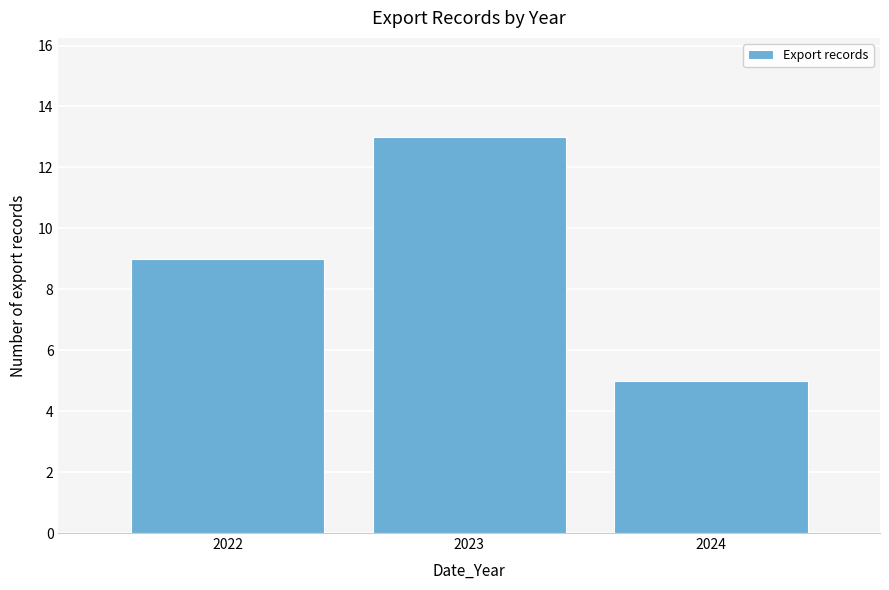

Reading left to right, transcribe all the data shown in this chart.

9	13	5